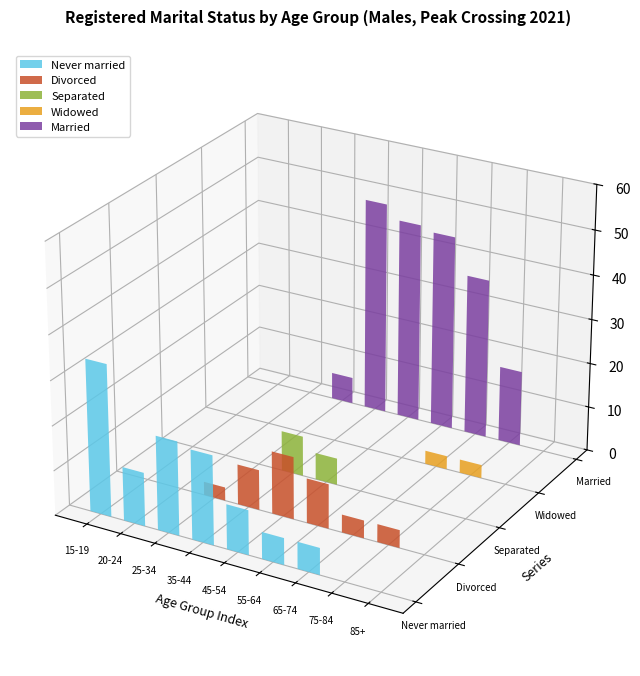

Is the value of Separated at 45-54 greater than the value of Never married at 45-54?

No